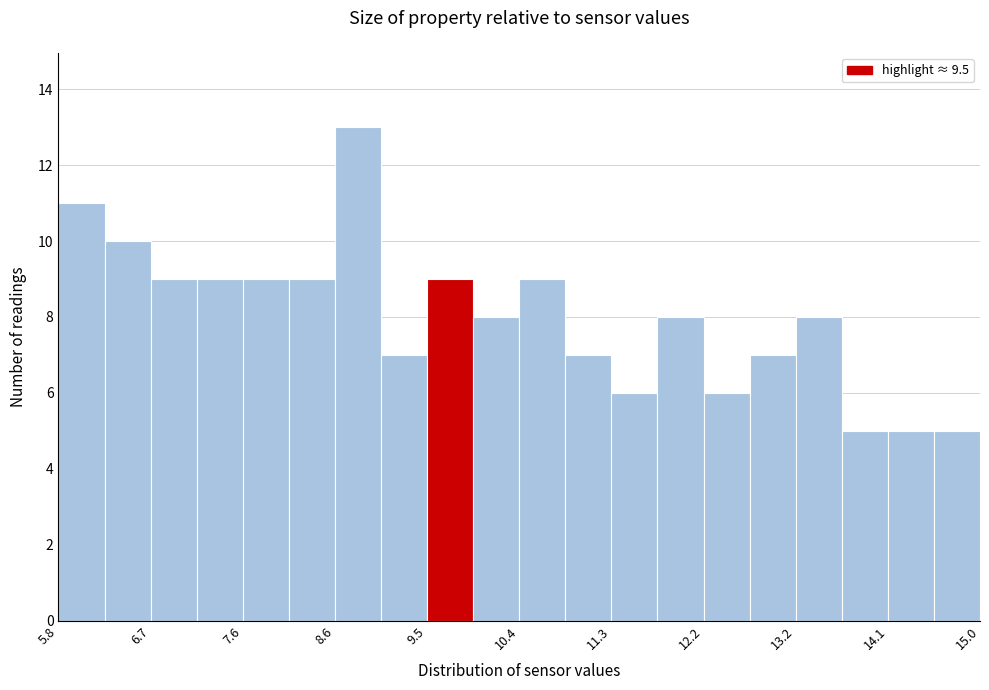

Reading left to right, list every bar in this chart as the range it spans on the x-axis followed by its height. Neither the bar edges nor the heights are printed on the chart, so give them approximately, as read against the axes.

5.80 to 6.26: 11
6.26 to 6.72: 10
6.72 to 7.18: 9
7.18 to 7.64: 9
7.64 to 8.10: 9
8.10 to 8.56: 9
8.56 to 9.02: 13
9.02 to 9.48: 7
9.48 to 9.94: 9
9.94 to 10.40: 8
10.40 to 10.86: 9
10.86 to 11.32: 7
11.32 to 11.78: 6
11.78 to 12.24: 8
12.24 to 12.70: 6
12.70 to 13.16: 7
13.16 to 13.62: 8
13.62 to 14.08: 5
14.08 to 14.54: 5
14.54 to 15.00: 5